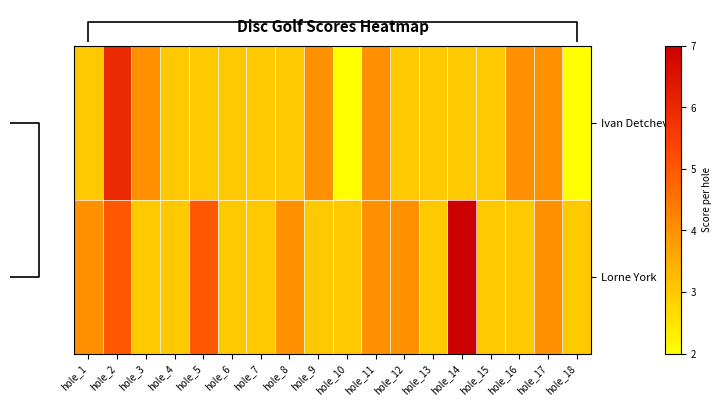

At which category is the sum across all series the highest?

hole_2